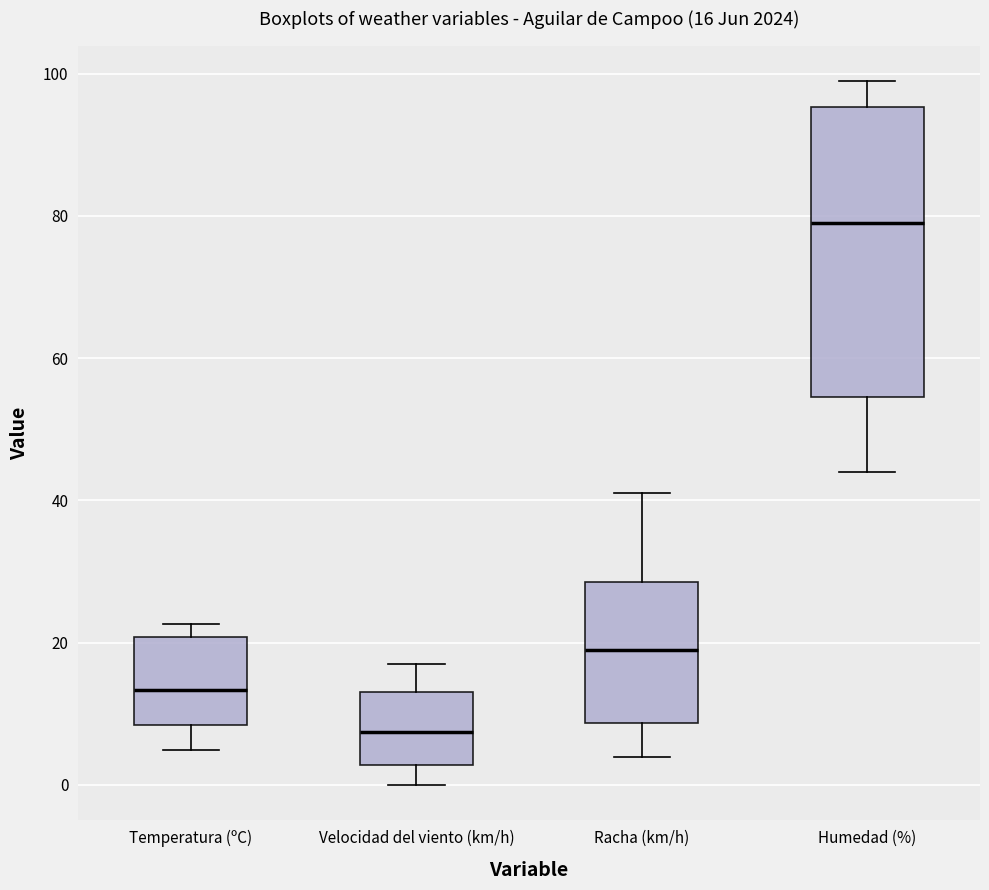

Which box's median line is the highest?

Humedad (%)